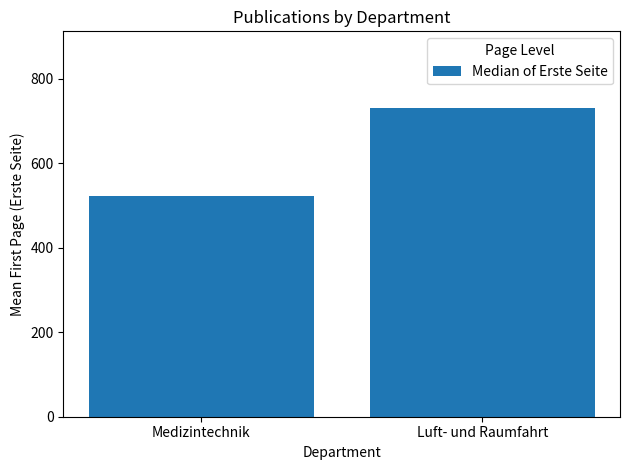

Approximately how many times larger is the value at Luft- und Raumfahrt compared to Medizintechnik?

1.4